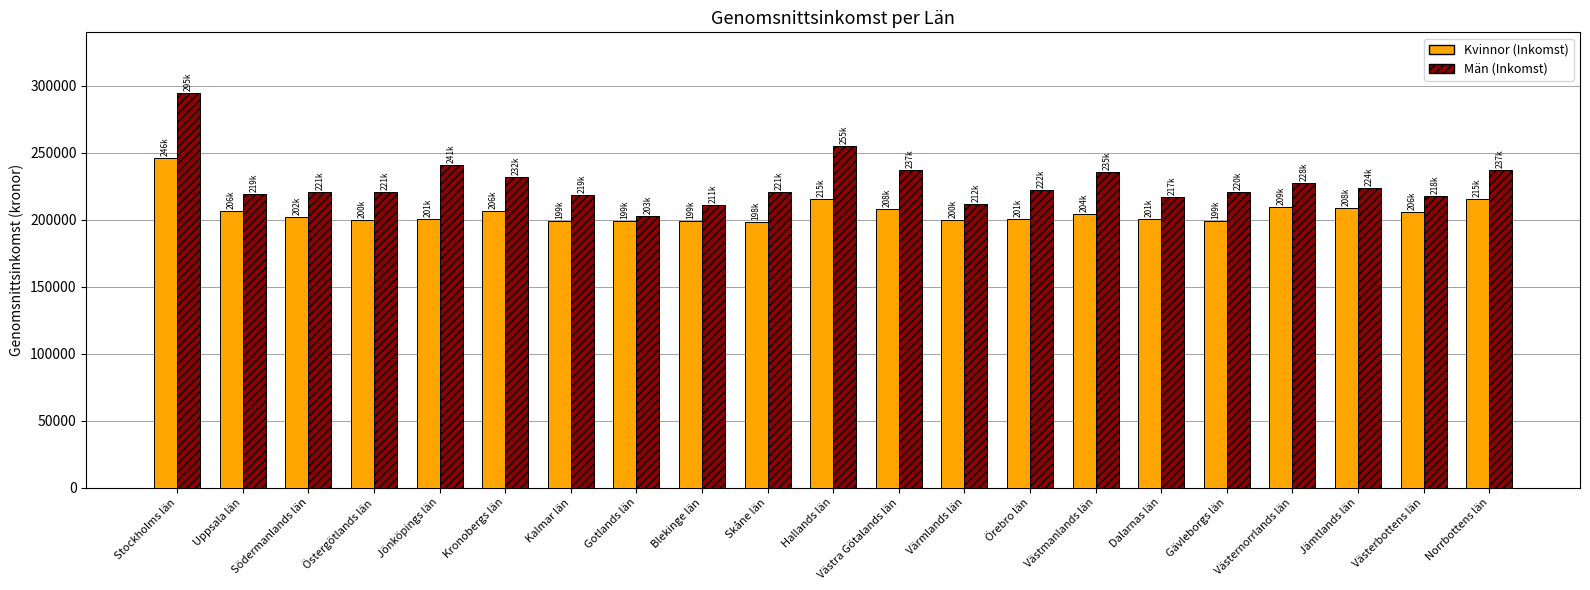

How many values in the Kvinnor (Inkomst) series are below 202380?

10